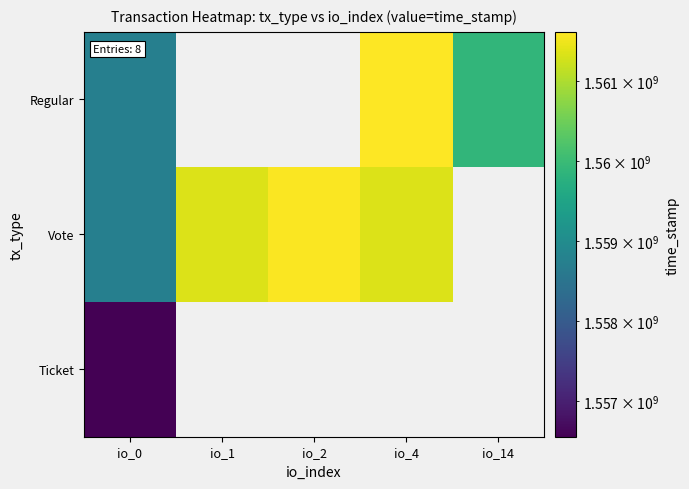

Which series changed the most between io_2 and io_4?

Vote